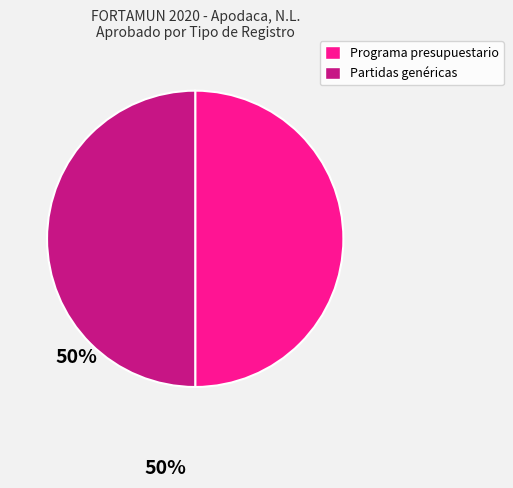

True or false: Partidas genéricas accounts for 62% of the total.

False